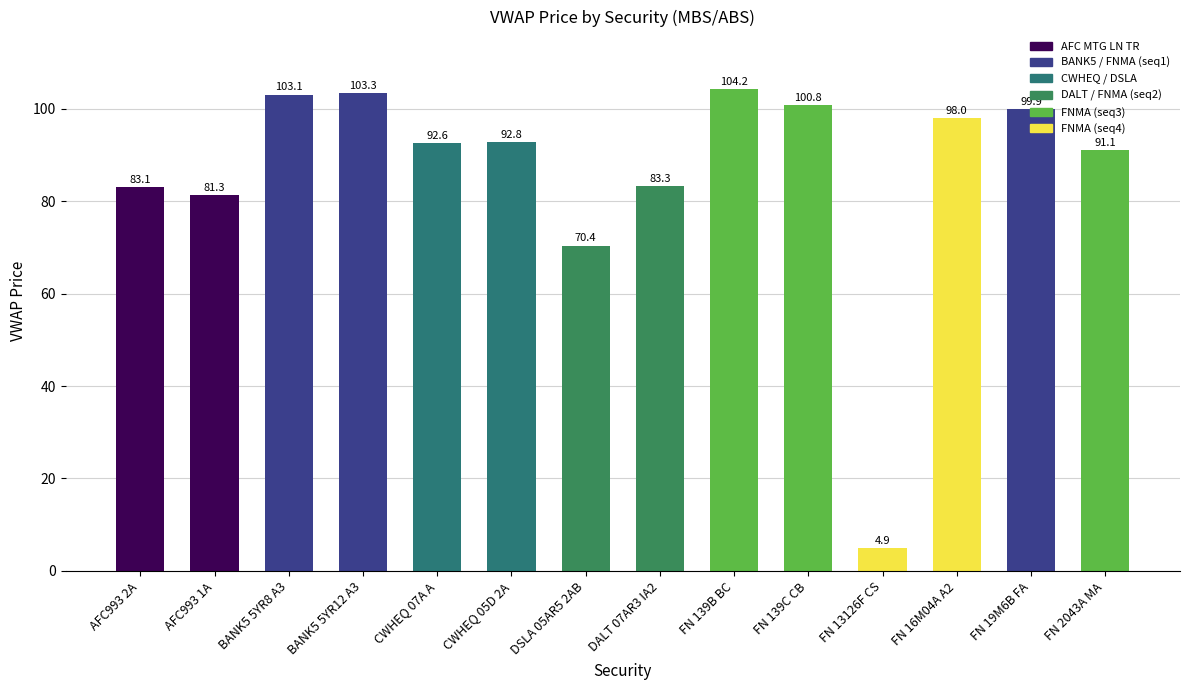

What is the smallest value displayed?

4.9